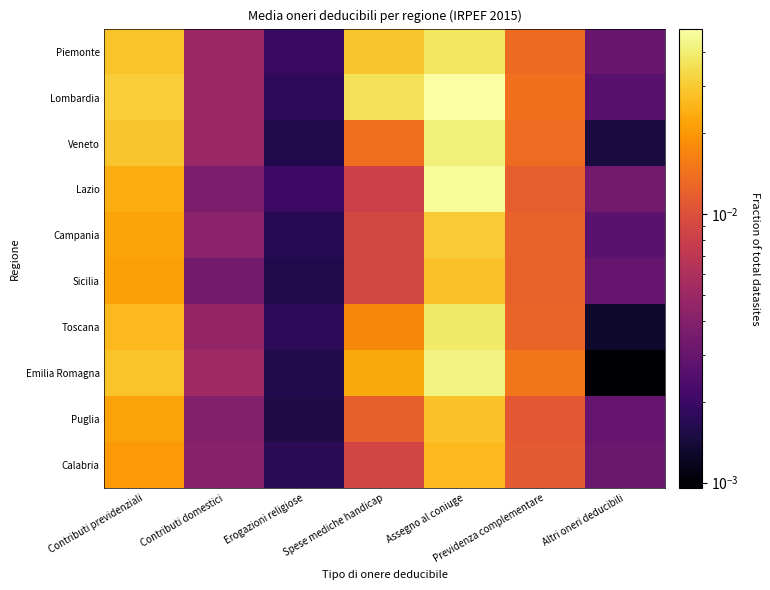

Reading right to left, what are all the values shown in this chart?

Piemonte: Altri oneri deducibili=0.0	Previdenza complementare=0.0	Assegno al coniuge=0.0	Spese mediche handicap=0.0	Erogazioni religiose=0.0	Contributi domestici=0.0	Contributi previdenziali=0.0
Lombardia: Altri oneri deducibili=0.0	Previdenza complementare=0.0	Assegno al coniuge=0.0	Spese mediche handicap=0.0	Erogazioni religiose=0.0	Contributi domestici=0.0	Contributi previdenziali=0.0
Veneto: Altri oneri deducibili=0.0	Previdenza complementare=0.0	Assegno al coniuge=0.0	Spese mediche handicap=0.0	Erogazioni religiose=0.0	Contributi domestici=0.0	Contributi previdenziali=0.0
Lazio: Altri oneri deducibili=0.0	Previdenza complementare=0.0	Assegno al coniuge=0.0	Spese mediche handicap=0.0	Erogazioni religiose=0.0	Contributi domestici=0.0	Contributi previdenziali=0.0
Campania: Altri oneri deducibili=0.0	Previdenza complementare=0.0	Assegno al coniuge=0.0	Spese mediche handicap=0.0	Erogazioni religiose=0.0	Contributi domestici=0.0	Contributi previdenziali=0.0
Sicilia: Altri oneri deducibili=0.0	Previdenza complementare=0.0	Assegno al coniuge=0.0	Spese mediche handicap=0.0	Erogazioni religiose=0.0	Contributi domestici=0.0	Contributi previdenziali=0.0
Toscana: Altri oneri deducibili=0.0	Previdenza complementare=0.0	Assegno al coniuge=0.0	Spese mediche handicap=0.0	Erogazioni religiose=0.0	Contributi domestici=0.0	Contributi previdenziali=0.0
Emilia Romagna: Altri oneri deducibili=0.0	Previdenza complementare=0.0	Assegno al coniuge=0.0	Spese mediche handicap=0.0	Erogazioni religiose=0.0	Contributi domestici=0.0	Contributi previdenziali=0.0
Puglia: Altri oneri deducibili=0.0	Previdenza complementare=0.0	Assegno al coniuge=0.0	Spese mediche handicap=0.0	Erogazioni religiose=0.0	Contributi domestici=0.0	Contributi previdenziali=0.0
Calabria: Altri oneri deducibili=0.0	Previdenza complementare=0.0	Assegno al coniuge=0.0	Spese mediche handicap=0.0	Erogazioni religiose=0.0	Contributi domestici=0.0	Contributi previdenziali=0.0